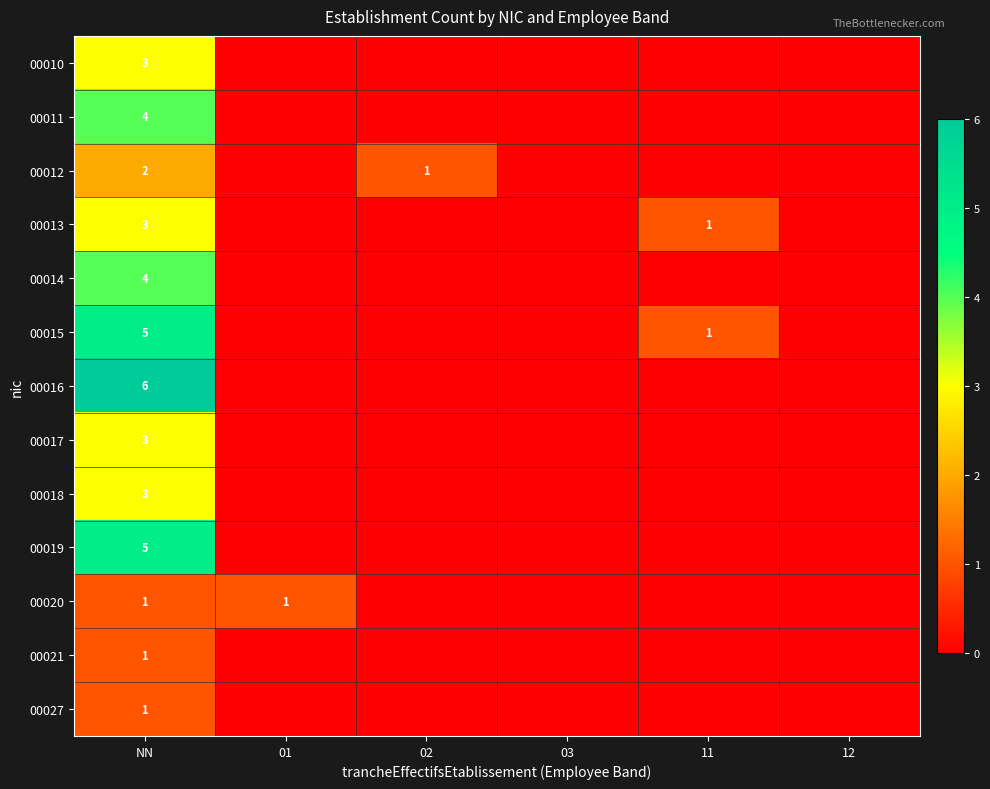

Between 01 and 12, which is larger?

01